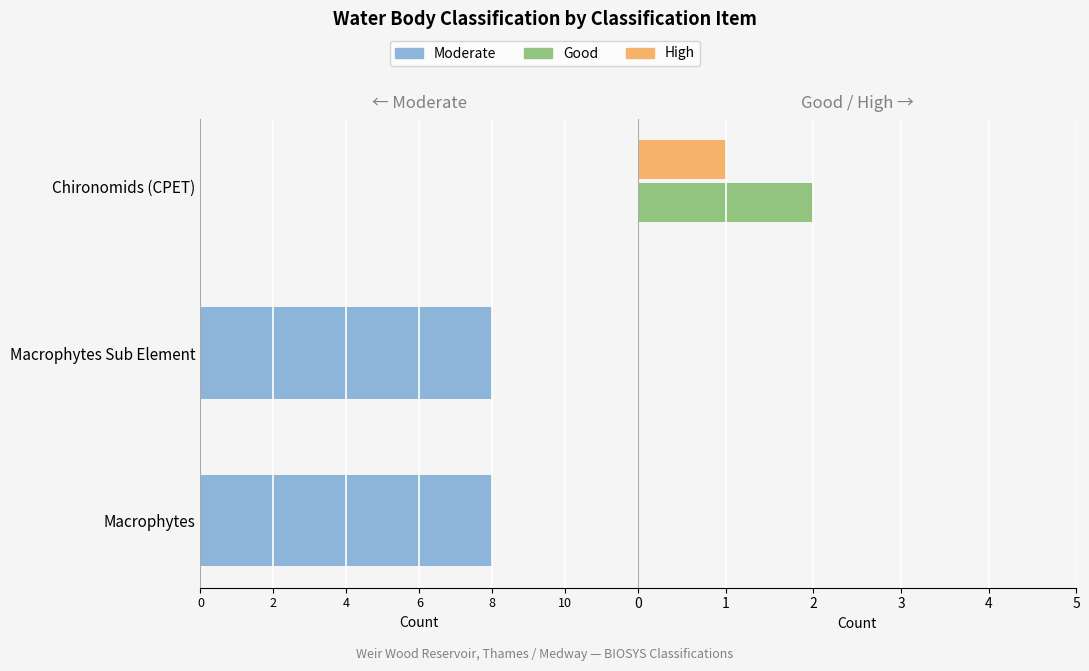

How many negative values does the Moderate series have?

2